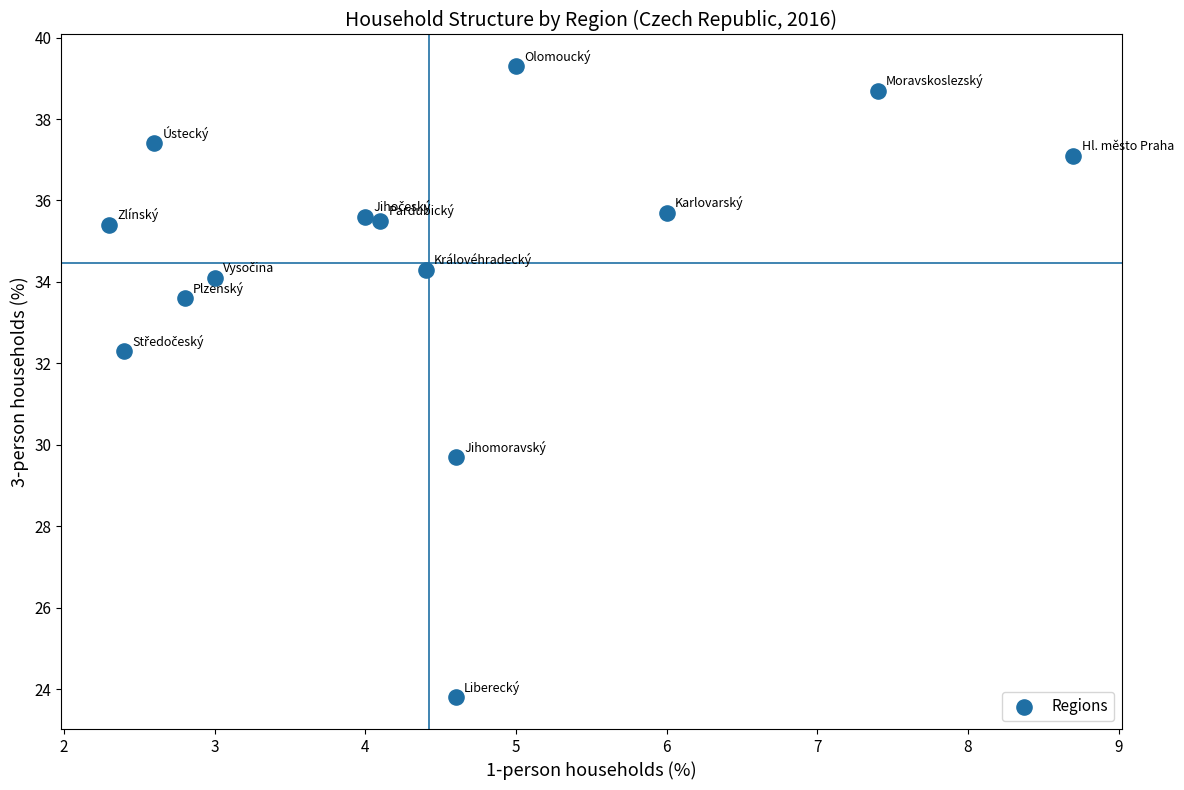

What is the range of Y values (max minus min)?

15.5